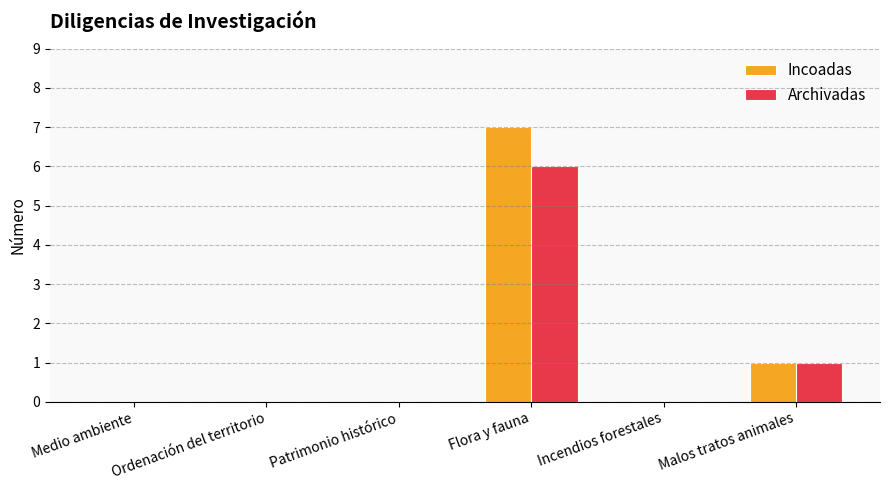

Is it true that Archivadas equals 0 at Incendios forestales?

True